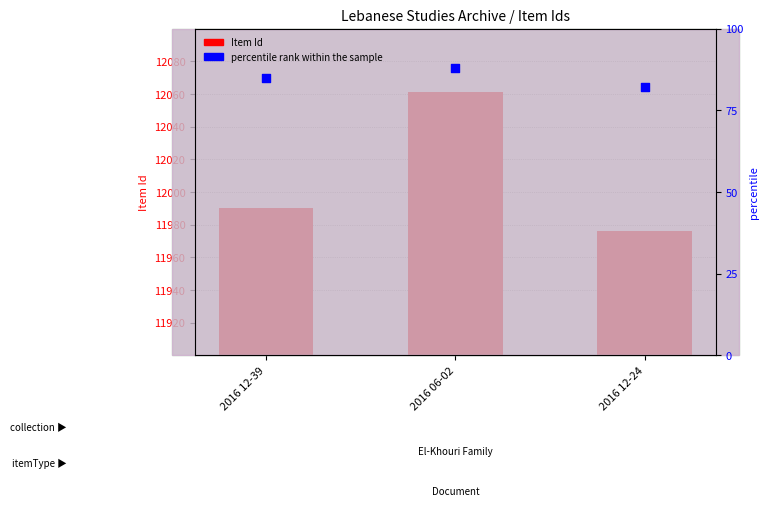

Which series has the largest total across all categories?

Item Id